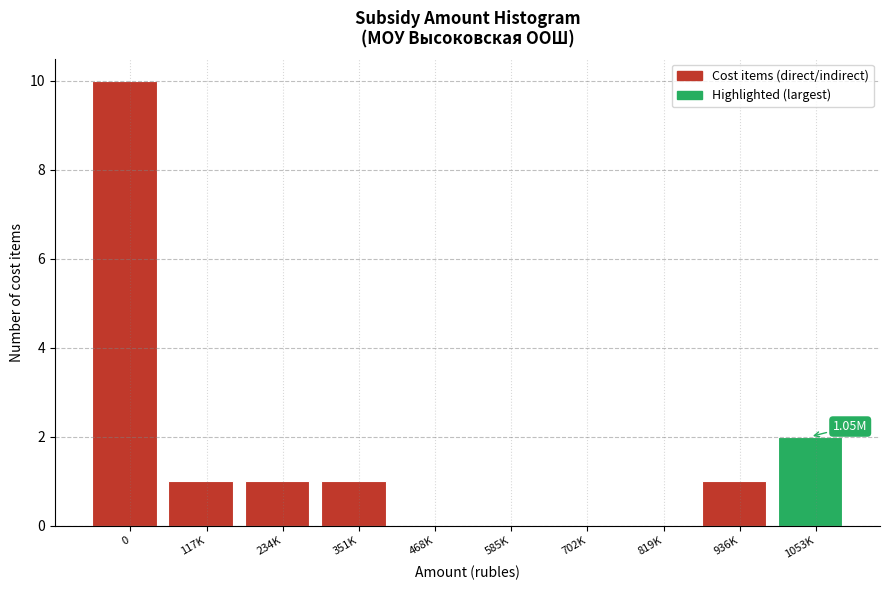

What is the sum of all values?

16